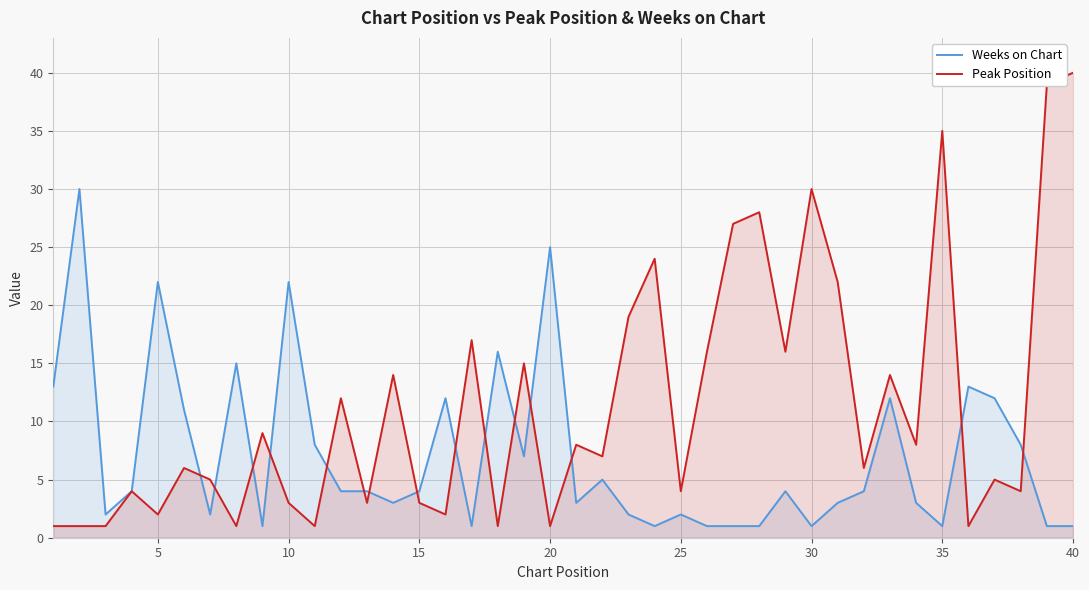

Rank the series by their average value, from highest to lowest.

Peak Position, Weeks on Chart